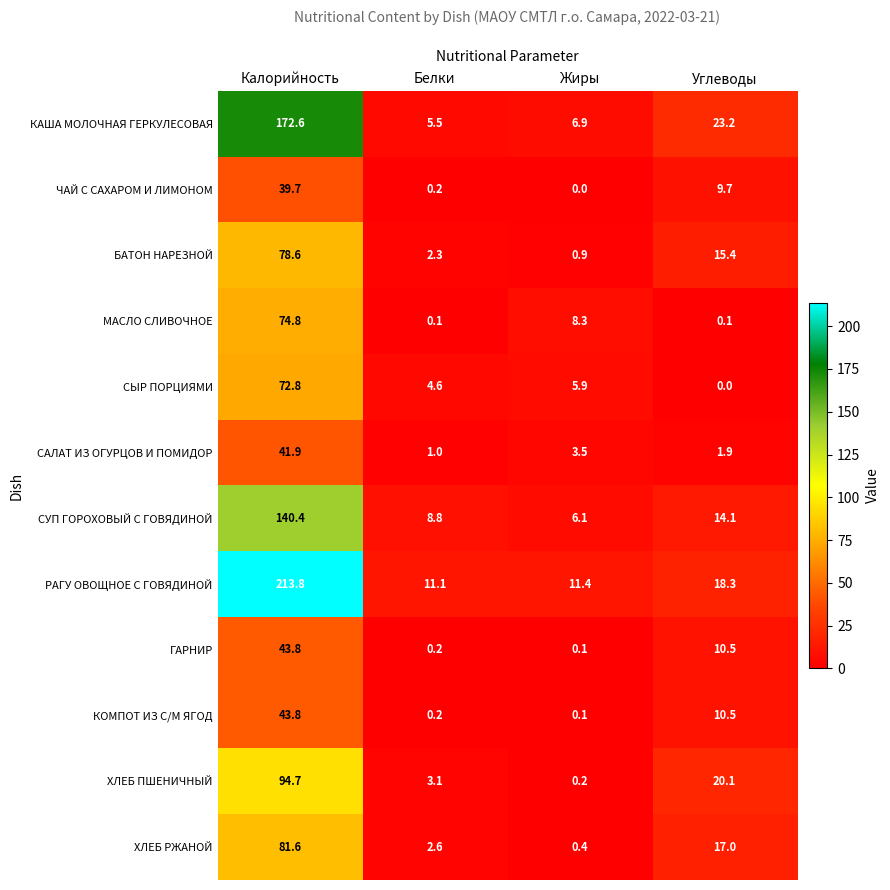

Which series has the largest range (max minus min)?

РАГУ ОВОЩНОЕ С ГОВЯДИНОЙ